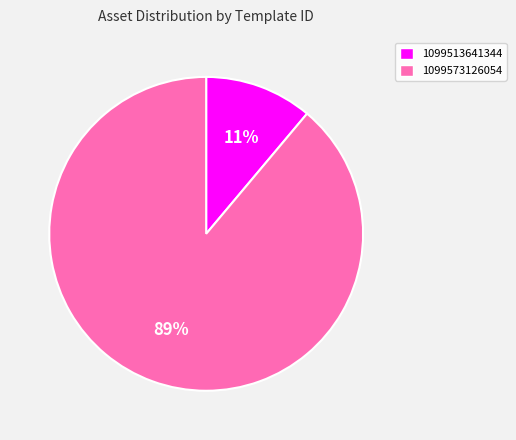

Is it true that 1099513641344 is 24% of the pie?

False